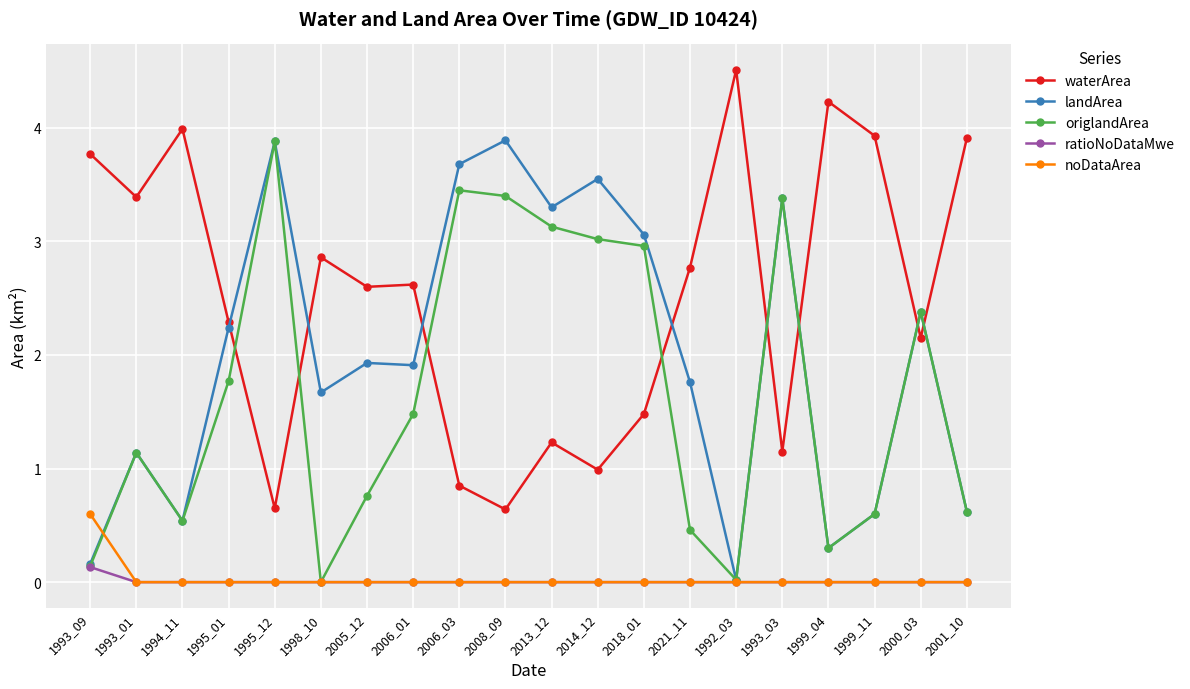

What is the sum of all waterArea values?

50.0